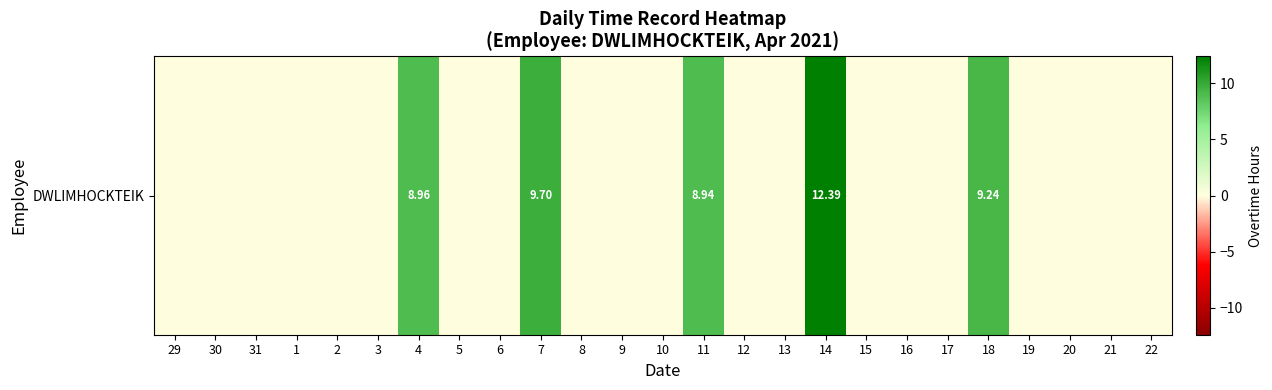

List the labels in order of value, smallest first.

29, 30, 31, 1, 2, 3, 5, 6, 8, 9, 10, 12, 13, 15, 16, 17, 19, 20, 21, 22, 11, 4, 18, 7, 14